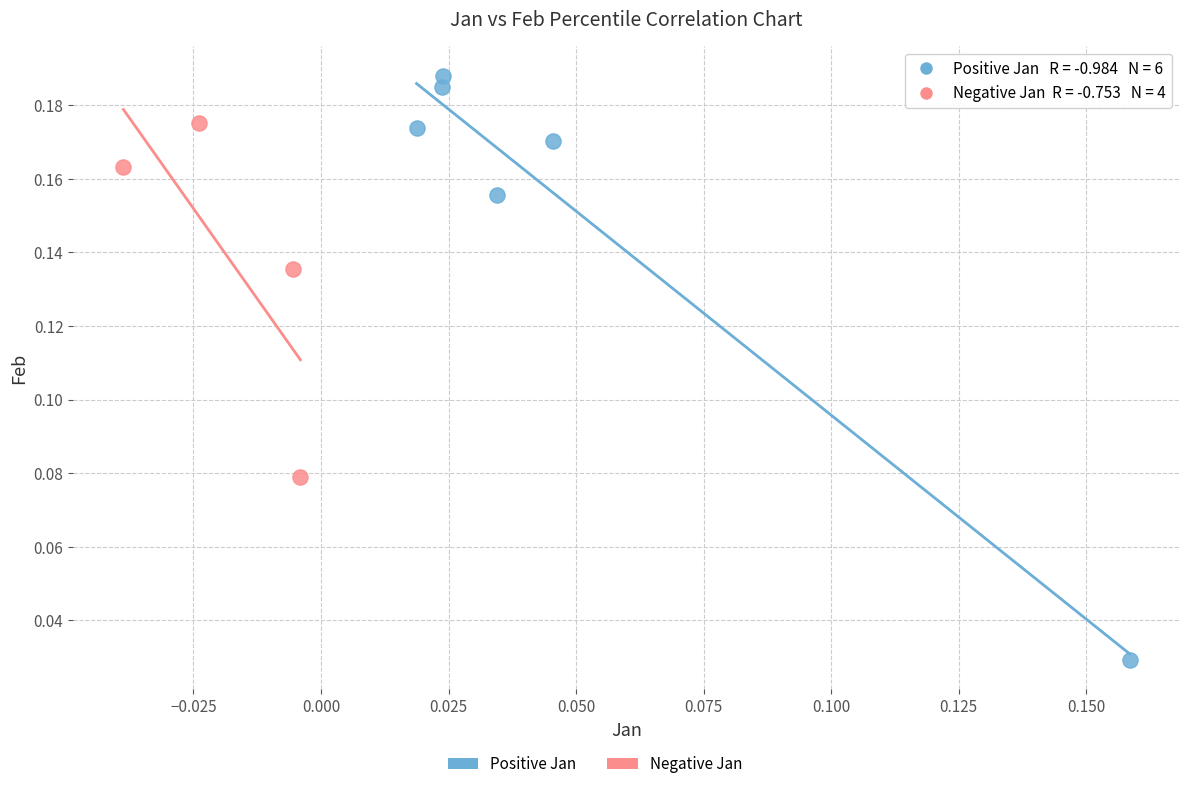

Which series reaches the minimum Y coordinate?

Positive Jan